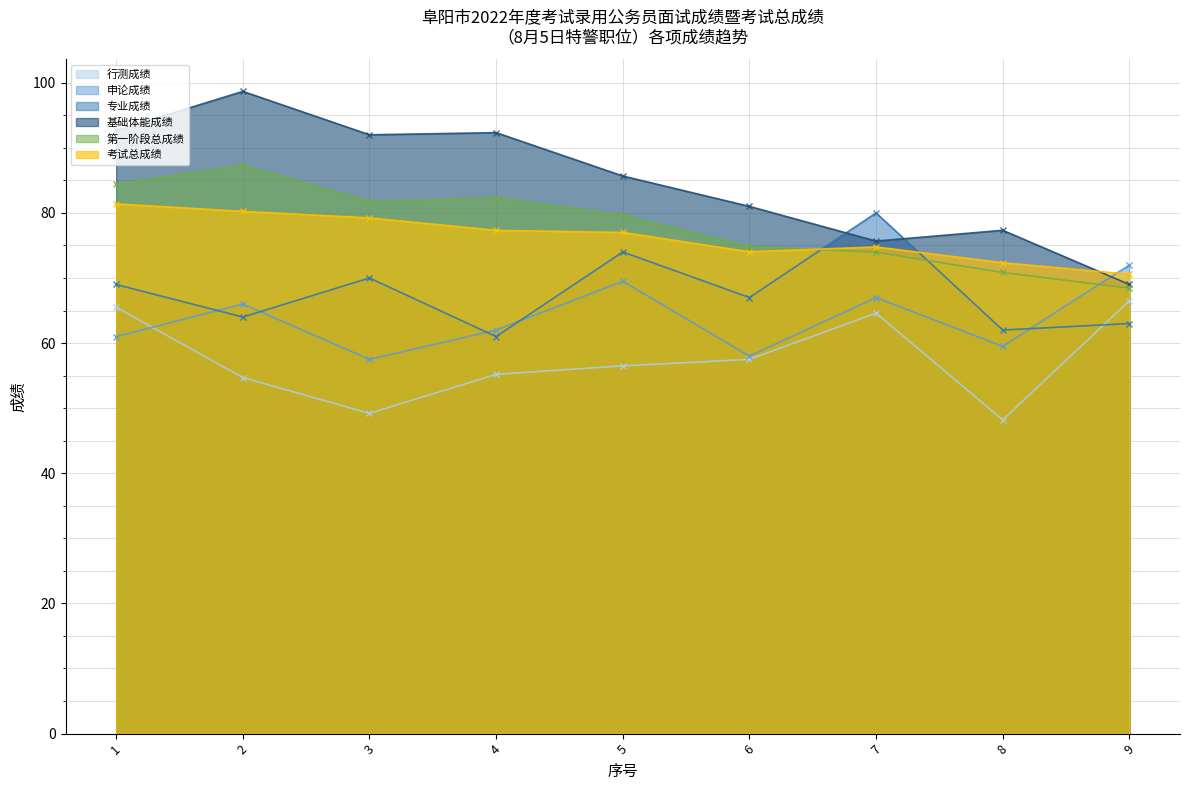

What are all the series names shown in the legend?

行测成绩, 申论成绩, 专业成绩, 基础体能成绩, 第一阶段总成绩, 考试总成绩